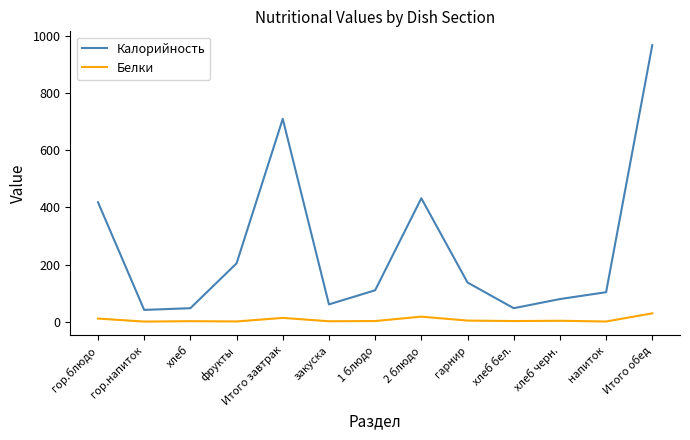

What is the approximate value of Белки at фрукты?

0.6